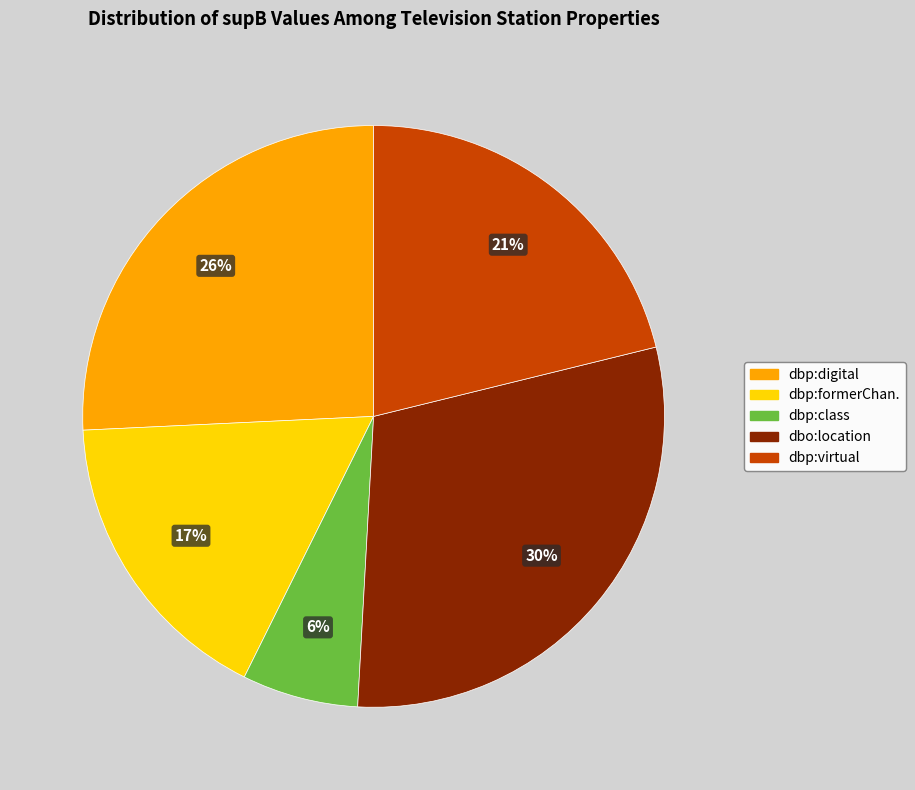

How many segments does this pie chart have?

5